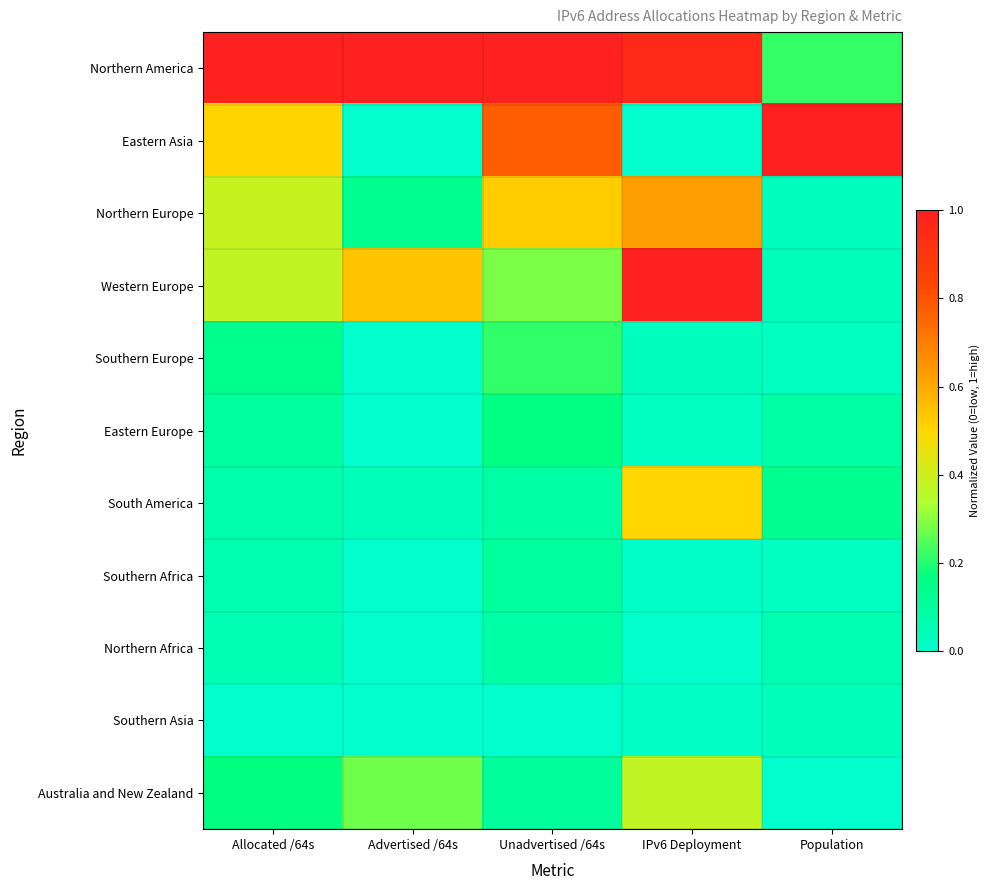

Reading left to right, what are all the values shown in this chart?

Northern America: Allocated /64s=1.0	Advertised /64s=1.0	Unadvertised /64s=1.0	IPv6 Deployment=1.0	Population=0.2
Eastern Asia: Allocated /64s=0.5	Advertised /64s=0.0	Unadvertised /64s=0.8	IPv6 Deployment=0.0	Population=1.0
Northern Europe: Allocated /64s=0.4	Advertised /64s=0.1	Unadvertised /64s=0.5	IPv6 Deployment=0.6	Population=0.0
Western Europe: Allocated /64s=0.4	Advertised /64s=0.5	Unadvertised /64s=0.3	IPv6 Deployment=1.0	Population=0.0
Southern Europe: Allocated /64s=0.1	Advertised /64s=0.0	Unadvertised /64s=0.2	IPv6 Deployment=0.0	Population=0.0
Eastern Europe: Allocated /64s=0.1	Advertised /64s=0.0	Unadvertised /64s=0.2	IPv6 Deployment=0.0	Population=0.1
South America: Allocated /64s=0.1	Advertised /64s=0.0	Unadvertised /64s=0.1	IPv6 Deployment=0.5	Population=0.1
Southern Africa: Allocated /64s=0.1	Advertised /64s=0.0	Unadvertised /64s=0.1	IPv6 Deployment=0.0	Population=0.0
Northern Africa: Allocated /64s=0.1	Advertised /64s=0.0	Unadvertised /64s=0.1	IPv6 Deployment=0.0	Population=0.1
Southern Asia: Allocated /64s=0.0	Advertised /64s=0.0	Unadvertised /64s=0.0	IPv6 Deployment=0.0	Population=0.0
Australia and New Zealand: Allocated /64s=0.2	Advertised /64s=0.3	Unadvertised /64s=0.1	IPv6 Deployment=0.4	Population=0.0